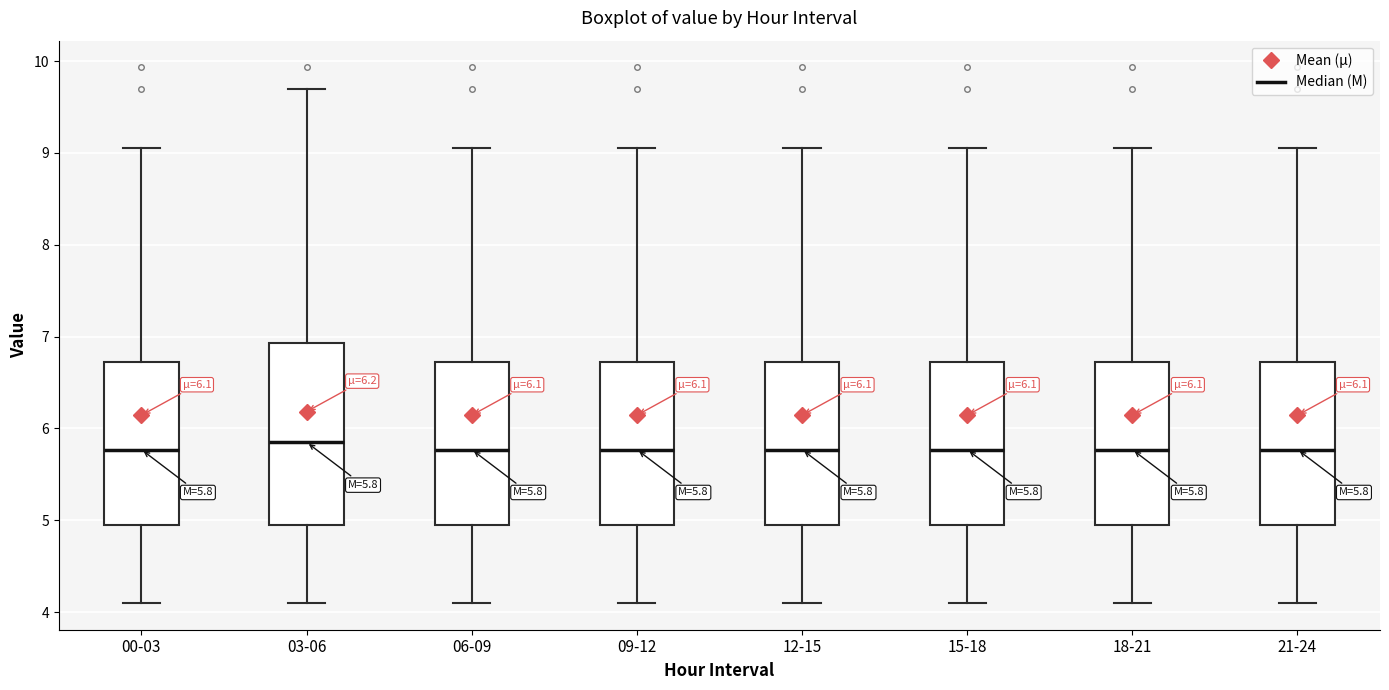

Which box is the tallest, from its lower edge to its upper edge?

03-06